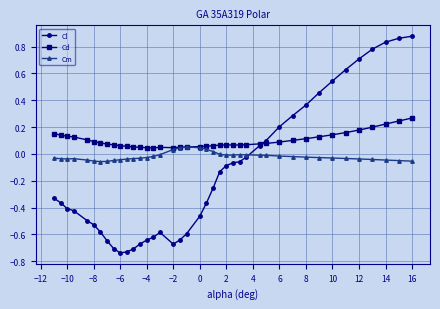

Which series has the largest total across all categories?

Cd